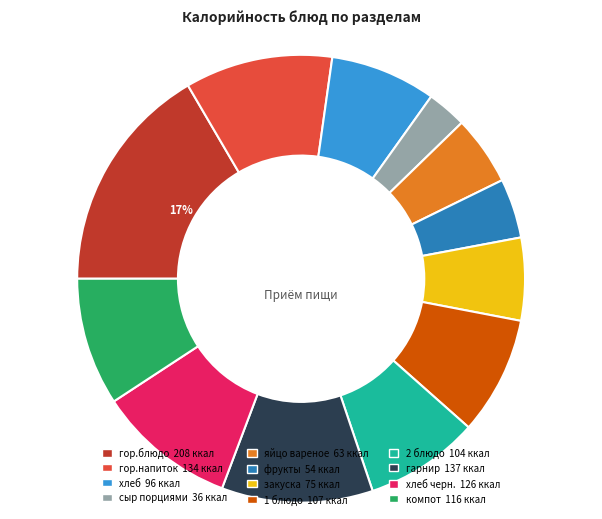

Is there a majority slice in this chart?

No